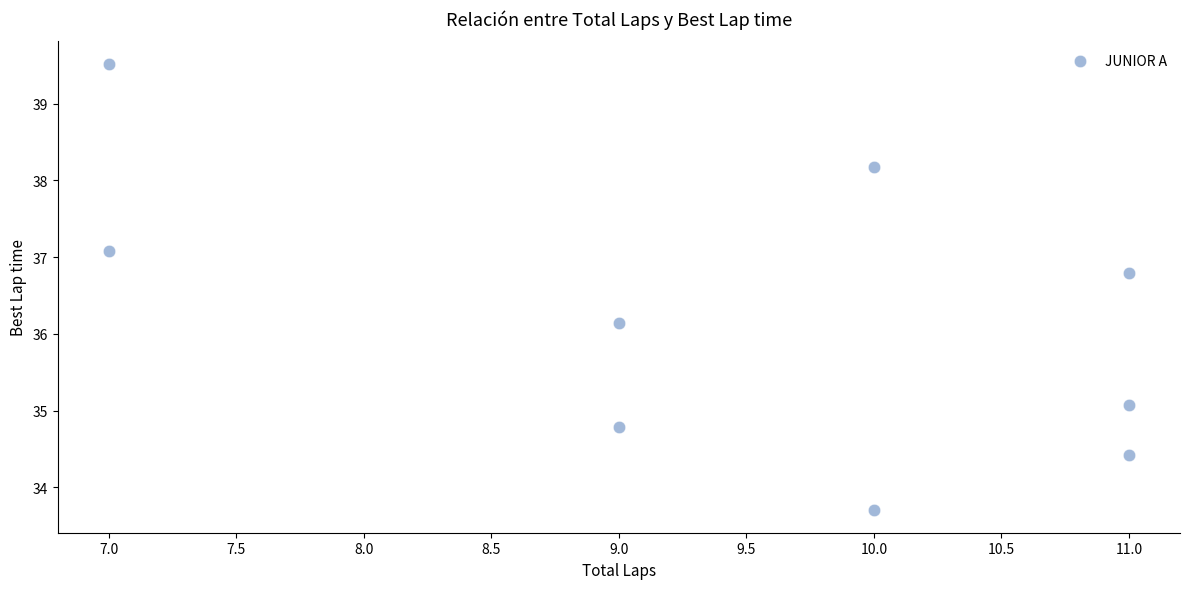

What is the average X value?

9.4